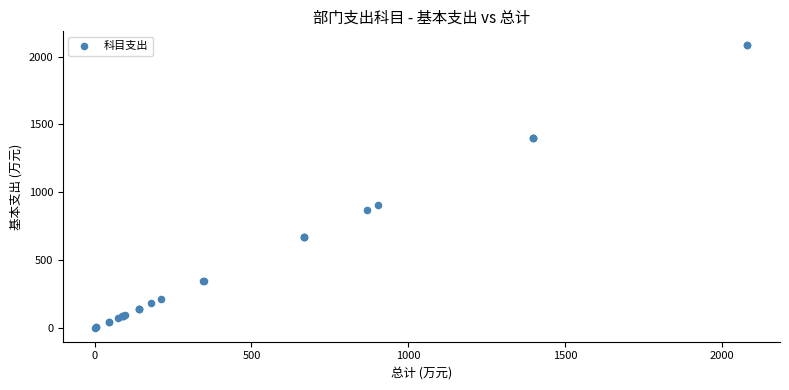

What Y value in the scatter plot is closest to 1042?

904.8